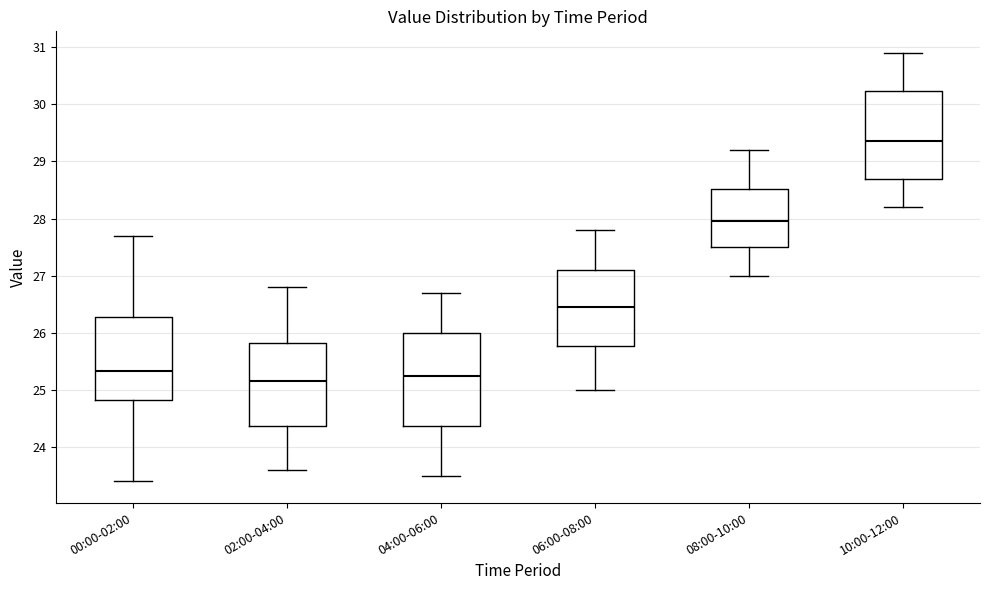

Reading left to right, read every box against the y-axis: the position of its median line, the range the box covers, and the ends of its whiskers. The values are not printed on the chart, so give them approximately, as read against the axis.

00:00-02:00: median 25.3, box 24.8 to 26.3, whiskers 23.4 to 27.7
02:00-04:00: median 25.2, box 24.4 to 25.8, whiskers 23.6 to 26.8
04:00-06:00: median 25.3, box 24.4 to 26.0, whiskers 23.5 to 26.7
06:00-08:00: median 26.5, box 25.8 to 27.1, whiskers 25.0 to 27.8
08:00-10:00: median 28.0, box 27.5 to 28.5, whiskers 27.0 to 29.2
10:00-12:00: median 29.4, box 28.7 to 30.2, whiskers 28.2 to 30.9